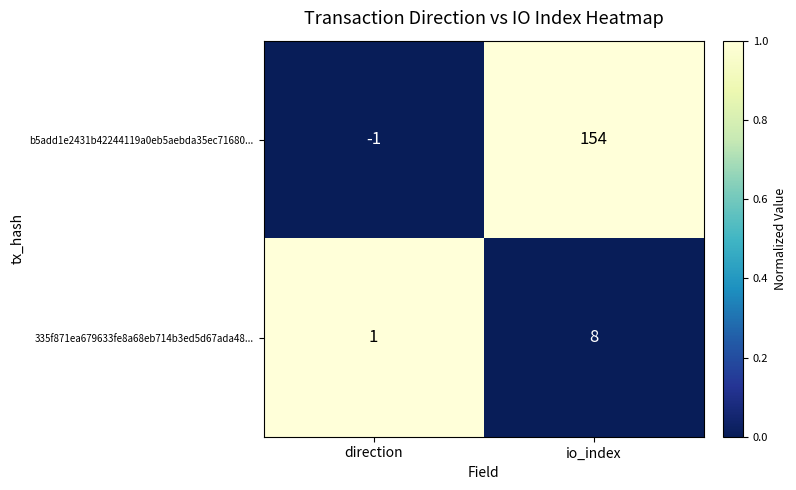

At which label does 335f871ea679633fe8a68eb714b3ed5d67ada48... reach its peak?

io_index